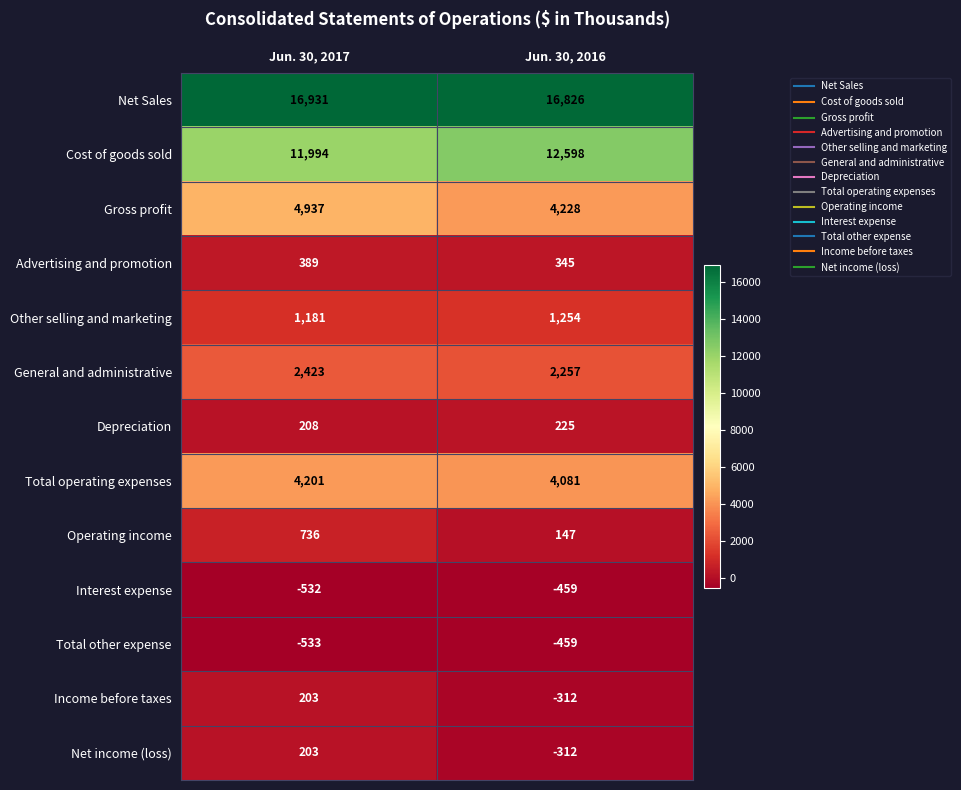

At which category is the sum across all series the highest?

Jun. 30, 2017